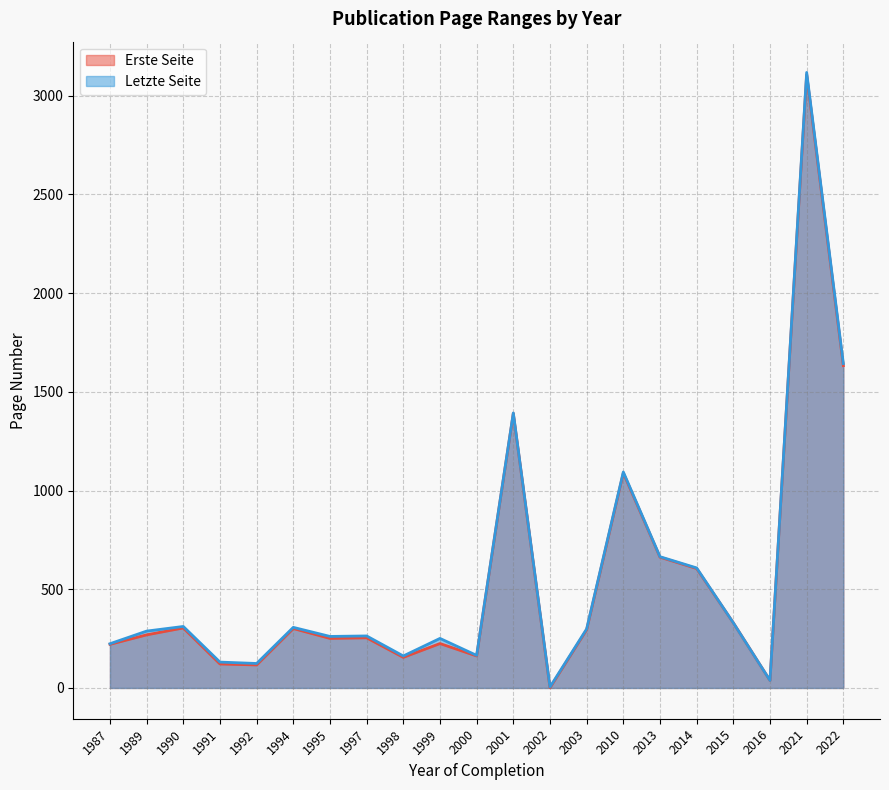

The Erste Seite series shows 378.9 at 1997. True or false?

False